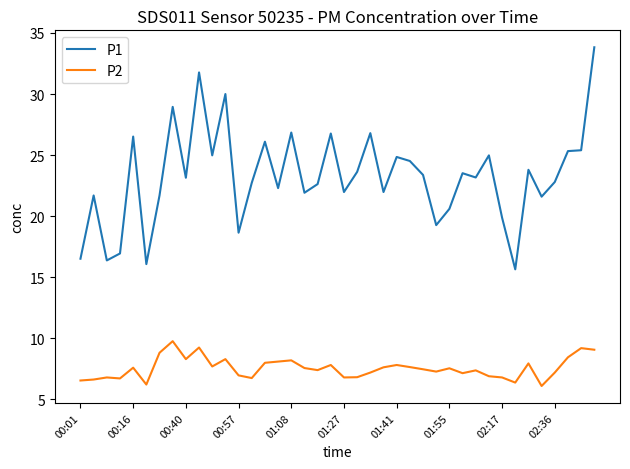

True or false: P1 and P2 cross at least once.

False